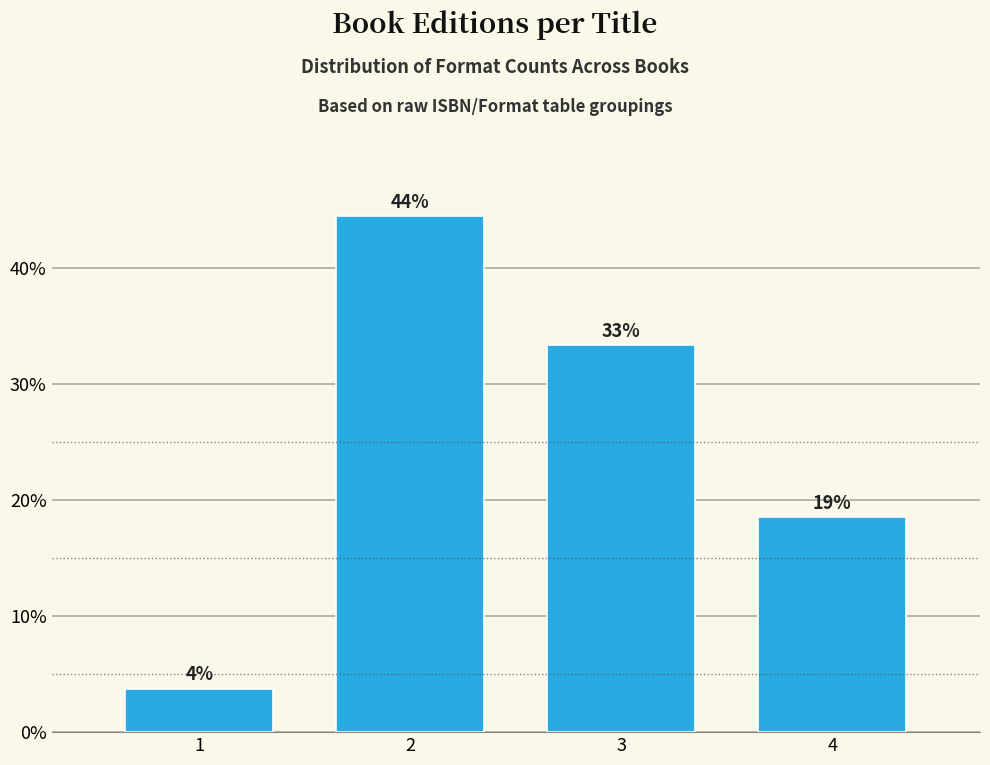

Are the bars horizontal?

No